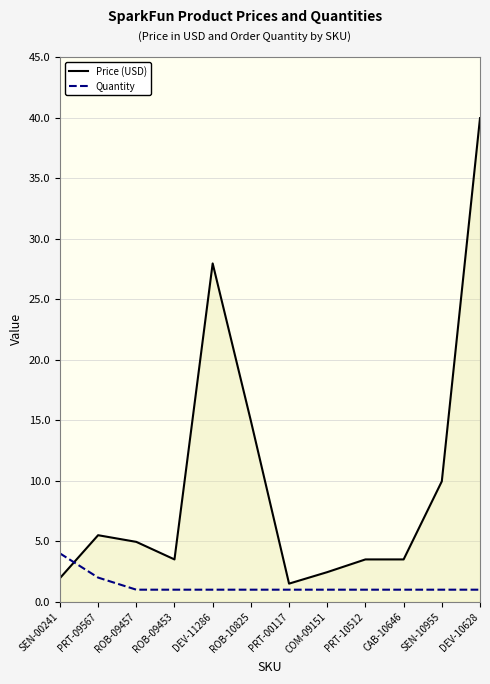

At how many categories does at least one series exceed 33?

1